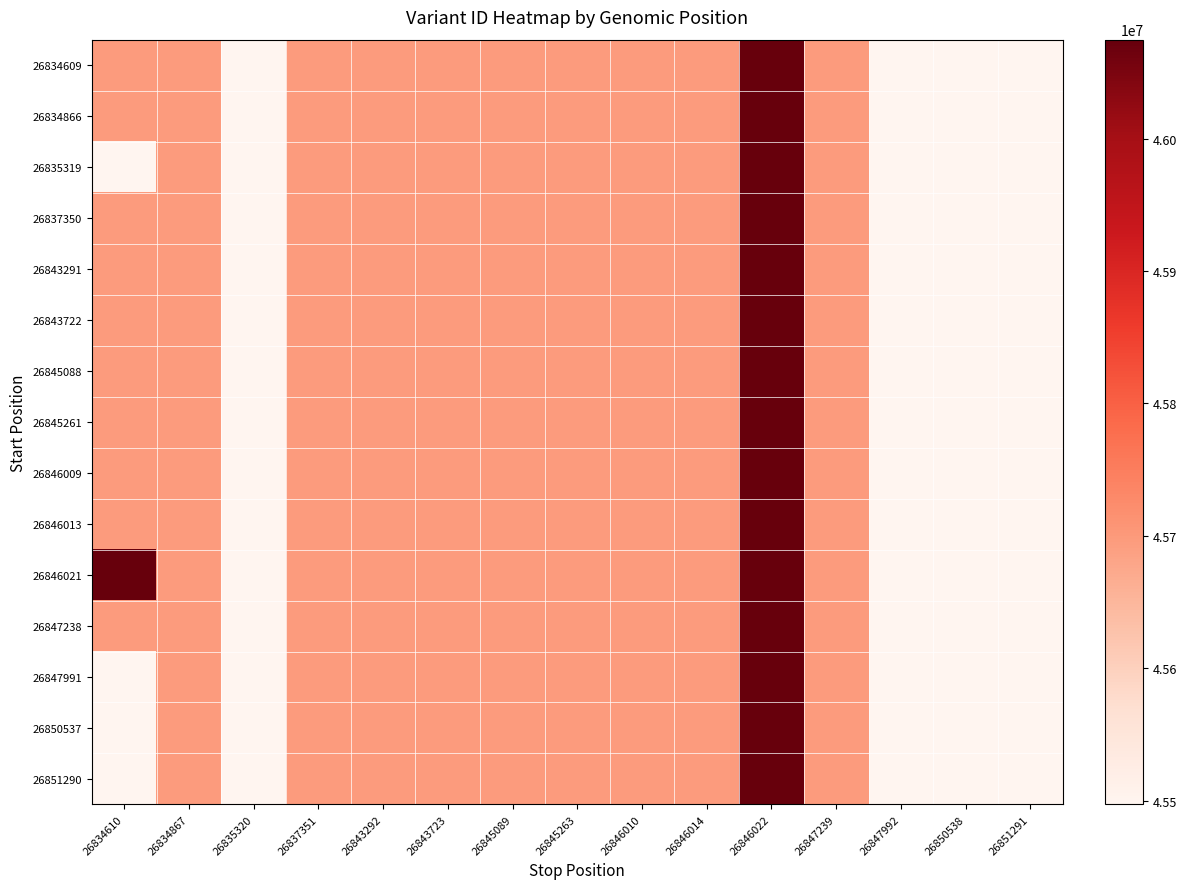

Reading left to right, list all the values displayed in this chart.

26834609: 26834610=45697506	26834867=45697508	26835320=45497171	26837351=45697512	26843292=45697516	26843723=45697521	26845089=45697523	26845263=45697525	26846010=45697527	26846014=45697529	26846022=46074729	26847239=45697531	26847992=45497178	26850538=45497180	26851291=45497182
26834866: 26834610=45697508	26834867=45697508	26835320=45497171	26837351=45697512	26843292=45697516	26843723=45697521	26845089=45697523	26845263=45697525	26846010=45697527	26846014=45697529	26846022=46074729	26847239=45697531	26847992=45497178	26850538=45497180	26851291=45497182
26835319: 26834610=45497171	26834867=45697508	26835320=45497171	26837351=45697512	26843292=45697516	26843723=45697521	26845089=45697523	26845263=45697525	26846010=45697527	26846014=45697529	26846022=46074729	26847239=45697531	26847992=45497178	26850538=45497180	26851291=45497182
26837350: 26834610=45697512	26834867=45697508	26835320=45497171	26837351=45697512	26843292=45697516	26843723=45697521	26845089=45697523	26845263=45697525	26846010=45697527	26846014=45697529	26846022=46074729	26847239=45697531	26847992=45497178	26850538=45497180	26851291=45497182
26843291: 26834610=45697516	26834867=45697508	26835320=45497171	26837351=45697512	26843292=45697516	26843723=45697521	26845089=45697523	26845263=45697525	26846010=45697527	26846014=45697529	26846022=46074729	26847239=45697531	26847992=45497178	26850538=45497180	26851291=45497182
26843722: 26834610=45697521	26834867=45697508	26835320=45497171	26837351=45697512	26843292=45697516	26843723=45697521	26845089=45697523	26845263=45697525	26846010=45697527	26846014=45697529	26846022=46074729	26847239=45697531	26847992=45497178	26850538=45497180	26851291=45497182
26845088: 26834610=45697523	26834867=45697508	26835320=45497171	26837351=45697512	26843292=45697516	26843723=45697521	26845089=45697523	26845263=45697525	26846010=45697527	26846014=45697529	26846022=46074729	26847239=45697531	26847992=45497178	26850538=45497180	26851291=45497182
26845261: 26834610=45697525	26834867=45697508	26835320=45497171	26837351=45697512	26843292=45697516	26843723=45697521	26845089=45697523	26845263=45697525	26846010=45697527	26846014=45697529	26846022=46074729	26847239=45697531	26847992=45497178	26850538=45497180	26851291=45497182
26846009: 26834610=45697527	26834867=45697508	26835320=45497171	26837351=45697512	26843292=45697516	26843723=45697521	26845089=45697523	26845263=45697525	26846010=45697527	26846014=45697529	26846022=46074729	26847239=45697531	26847992=45497178	26850538=45497180	26851291=45497182
26846013: 26834610=45697529	26834867=45697508	26835320=45497171	26837351=45697512	26843292=45697516	26843723=45697521	26845089=45697523	26845263=45697525	26846010=45697527	26846014=45697529	26846022=46074729	26847239=45697531	26847992=45497178	26850538=45497180	26851291=45497182
26846021: 26834610=46074729	26834867=45697508	26835320=45497171	26837351=45697512	26843292=45697516	26843723=45697521	26845089=45697523	26845263=45697525	26846010=45697527	26846014=45697529	26846022=46074729	26847239=45697531	26847992=45497178	26850538=45497180	26851291=45497182
26847238: 26834610=45697531	26834867=45697508	26835320=45497171	26837351=45697512	26843292=45697516	26843723=45697521	26845089=45697523	26845263=45697525	26846010=45697527	26846014=45697529	26846022=46074729	26847239=45697531	26847992=45497178	26850538=45497180	26851291=45497182
26847991: 26834610=45497178	26834867=45697508	26835320=45497171	26837351=45697512	26843292=45697516	26843723=45697521	26845089=45697523	26845263=45697525	26846010=45697527	26846014=45697529	26846022=46074729	26847239=45697531	26847992=45497178	26850538=45497180	26851291=45497182
26850537: 26834610=45497180	26834867=45697508	26835320=45497171	26837351=45697512	26843292=45697516	26843723=45697521	26845089=45697523	26845263=45697525	26846010=45697527	26846014=45697529	26846022=46074729	26847239=45697531	26847992=45497178	26850538=45497180	26851291=45497182
26851290: 26834610=45497182	26834867=45697508	26835320=45497171	26837351=45697512	26843292=45697516	26843723=45697521	26845089=45697523	26845263=45697525	26846010=45697527	26846014=45697529	26846022=46074729	26847239=45697531	26847992=45497178	26850538=45497180	26851291=45497182